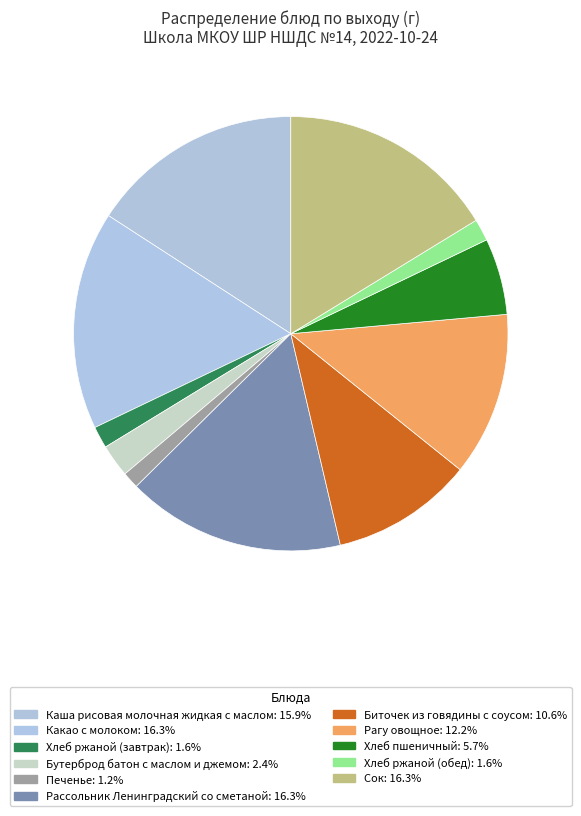

What is the total percentage of Хлеб ржаной (обед) and Сок?

17.9%